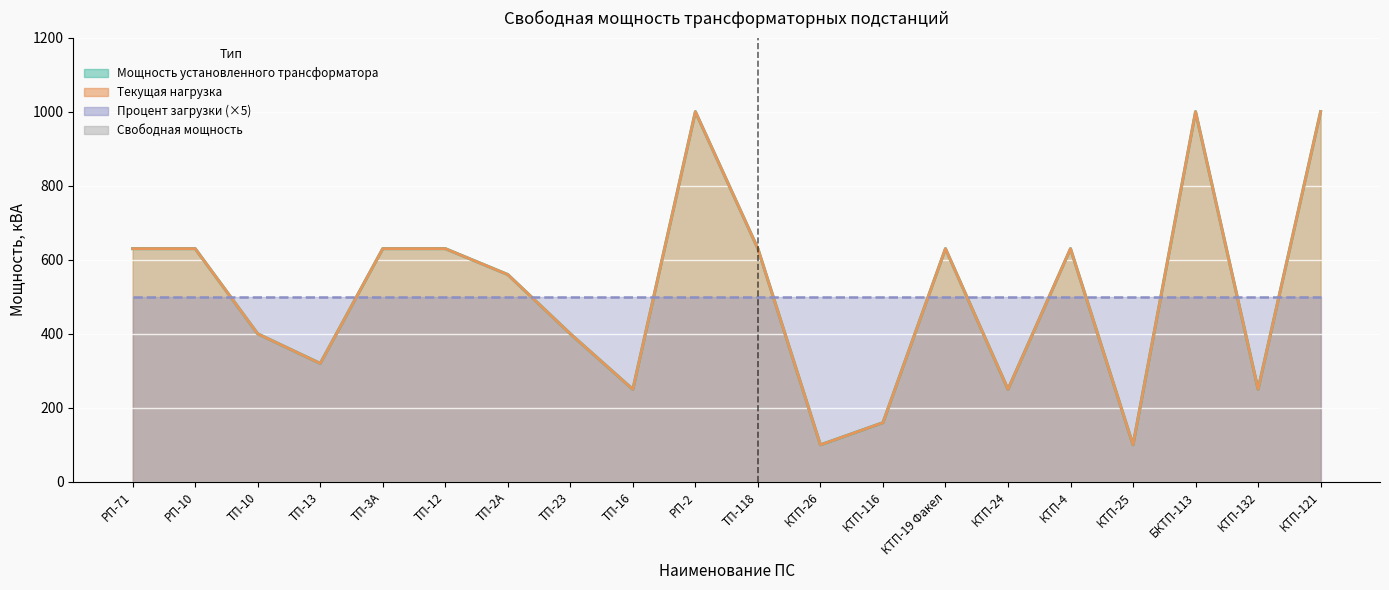

At which label does Мощность установленного трансформатора reach its minimum?

КТП-26